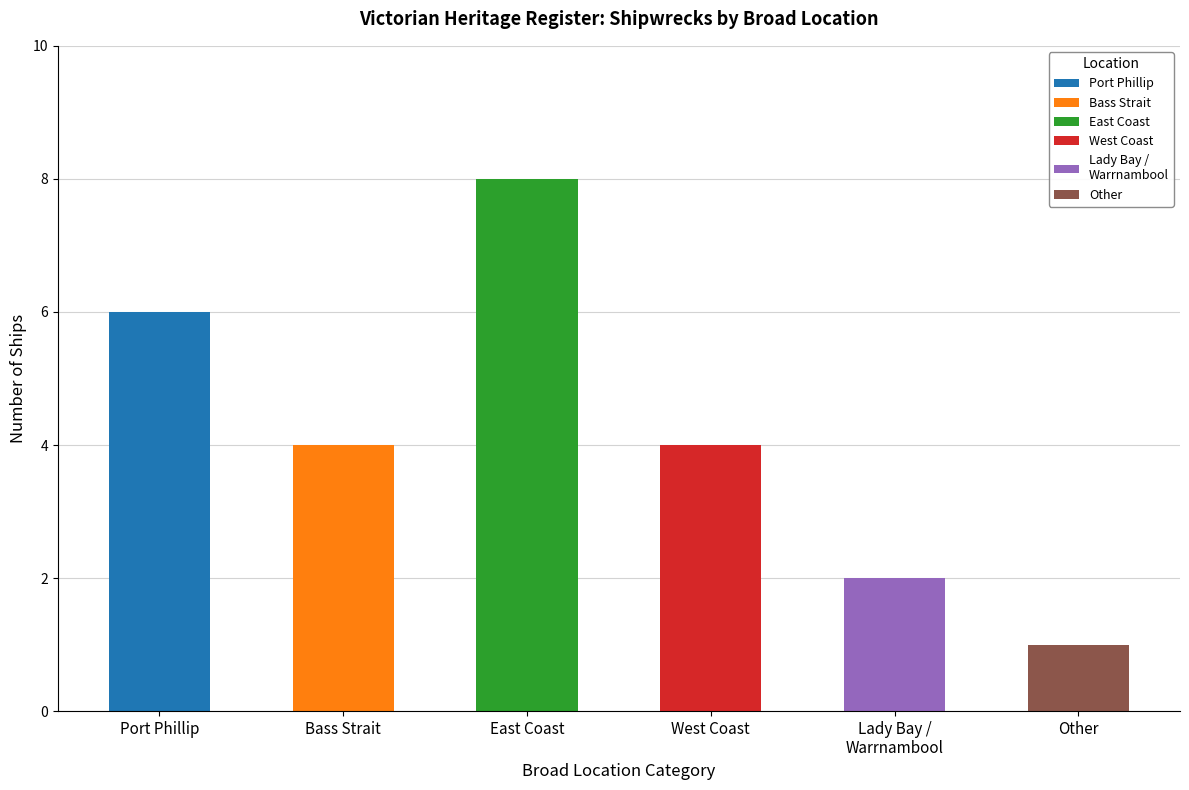

How many bars are there in total?

6